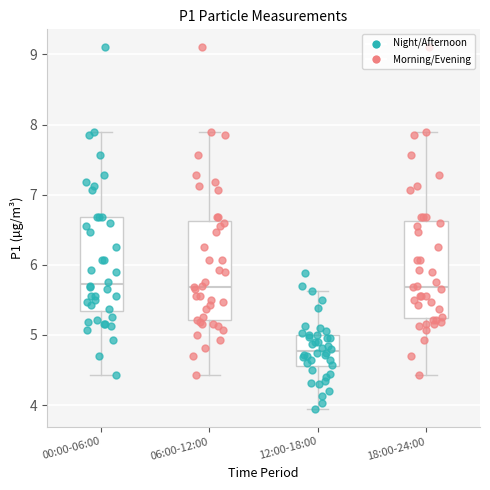

Where does the upper whisker of the box for 00:00-06:00 end on the y-axis? The values are not printed on the chart, so give them approximately, as read against the axis.

7.9